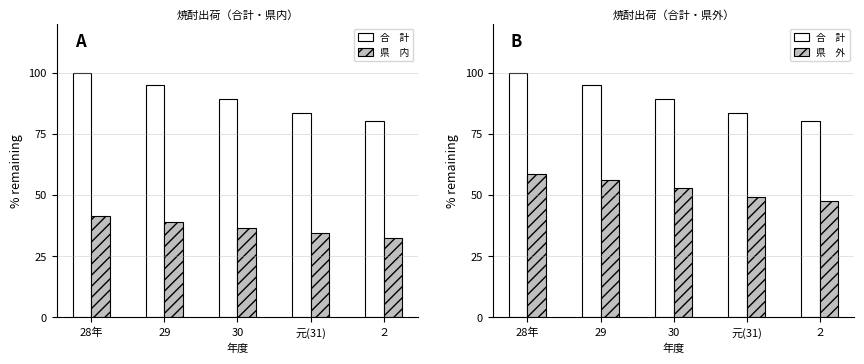

Rank the series by their maximum value, from highest to lowest.

合　計, 県　外, 県　内